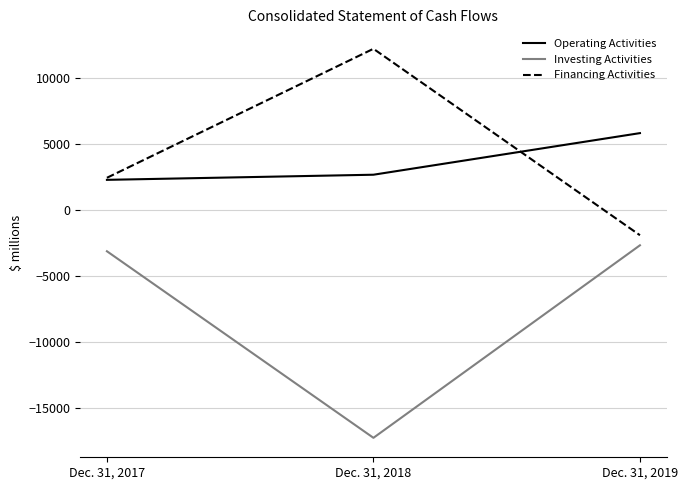

What is the maximum value shown in the chart?

12209